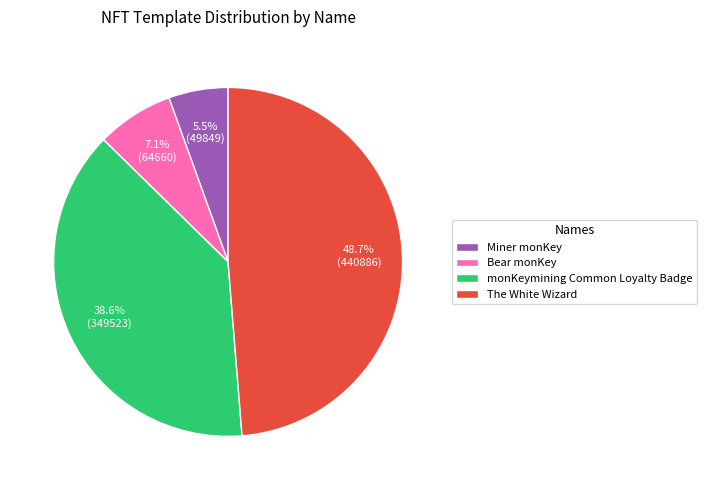

How many slices are in this pie chart?

4